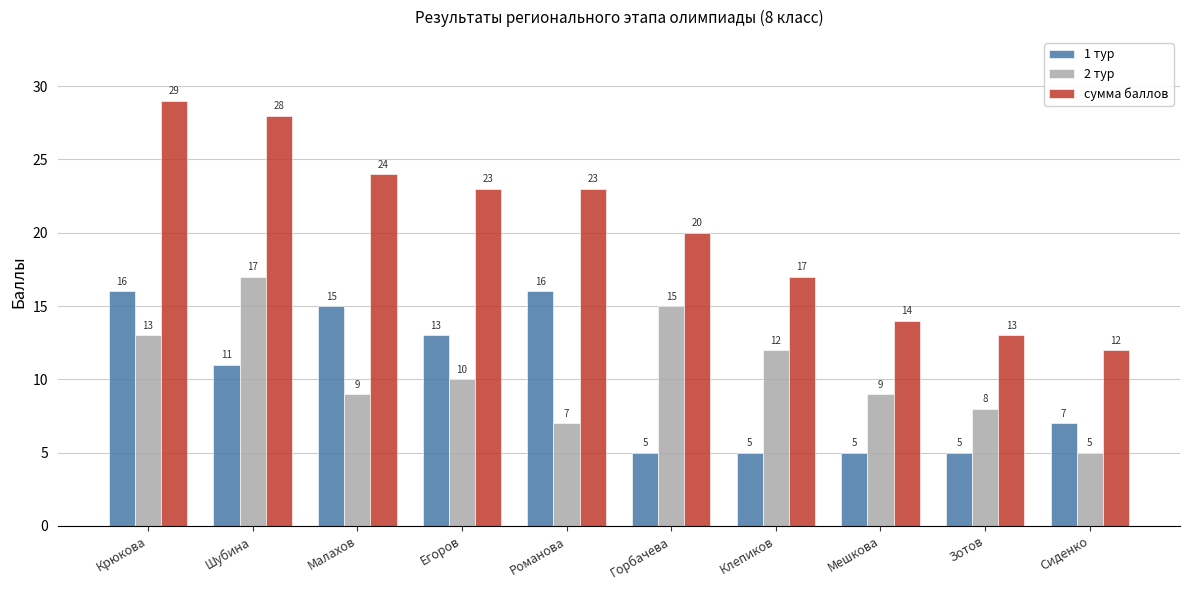

True or false: 2 тур has a value of 4 at Малахов.

False